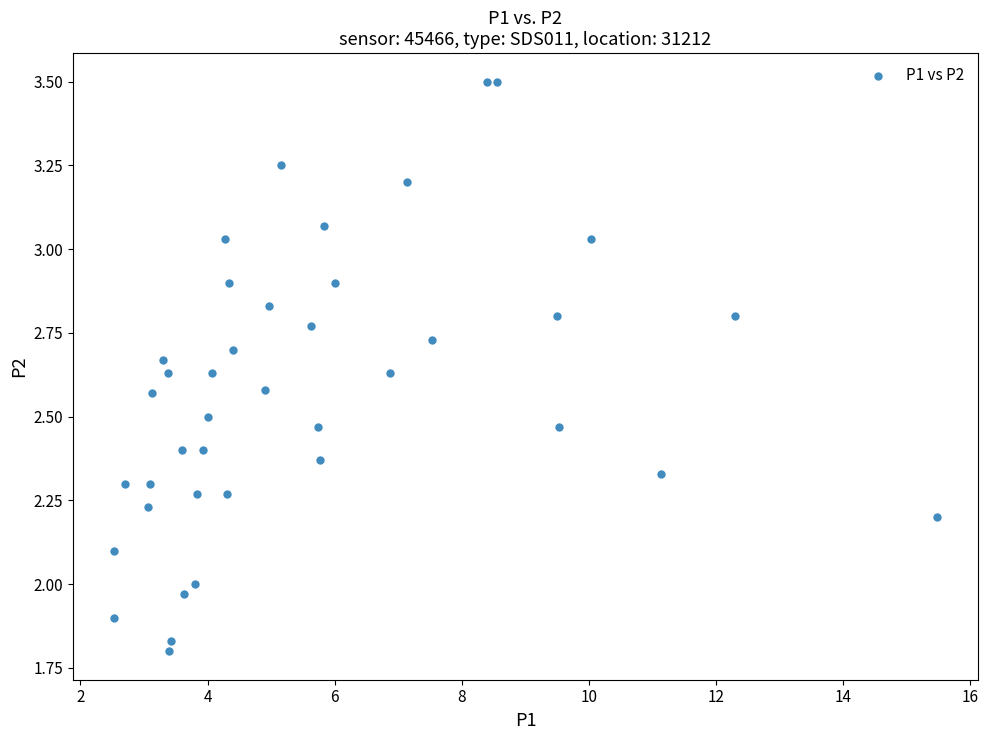

What is the range of Y values (max minus min)?

1.7